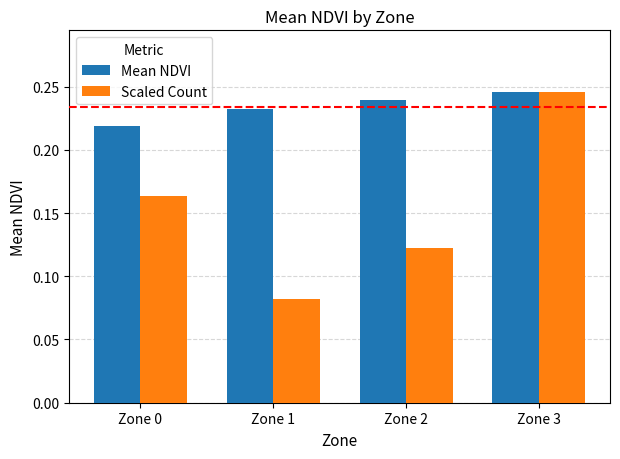

At which label is Scaled Count closest to 0?

Zone 1